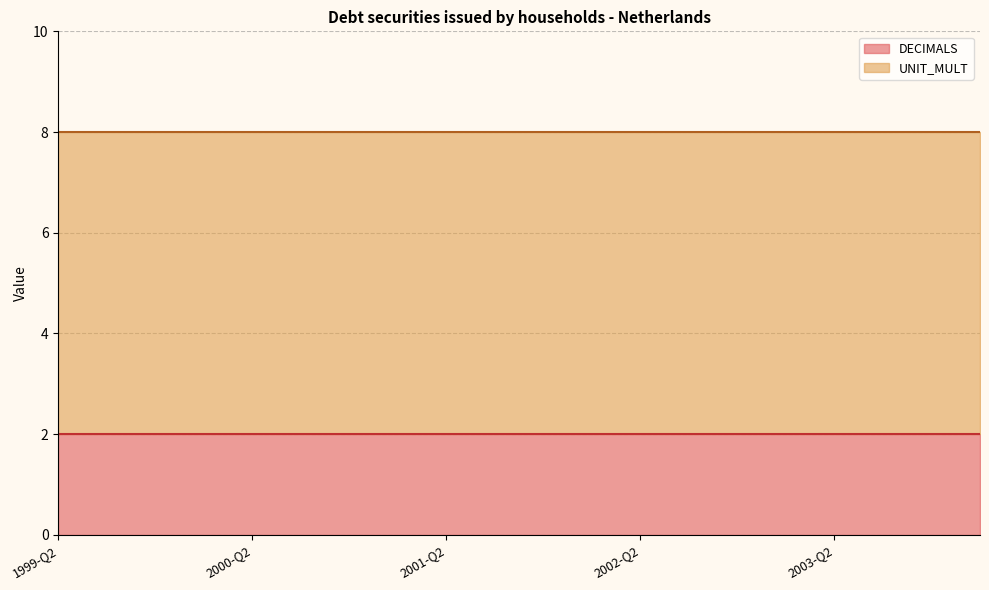

Does the chart display data point markers on the line(s)?

No